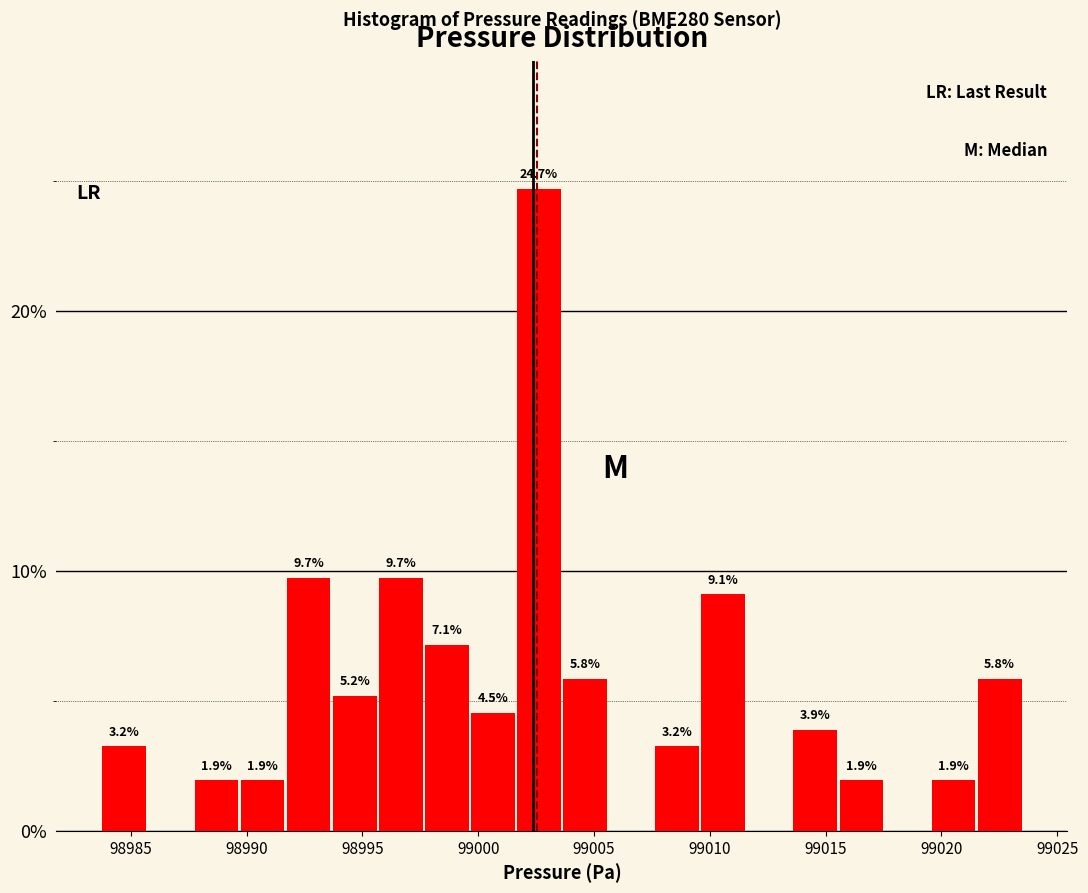

Around what value on the x-axis is the tallest bar? Give the approximate position of its centre, as read against the axis.

99002.5